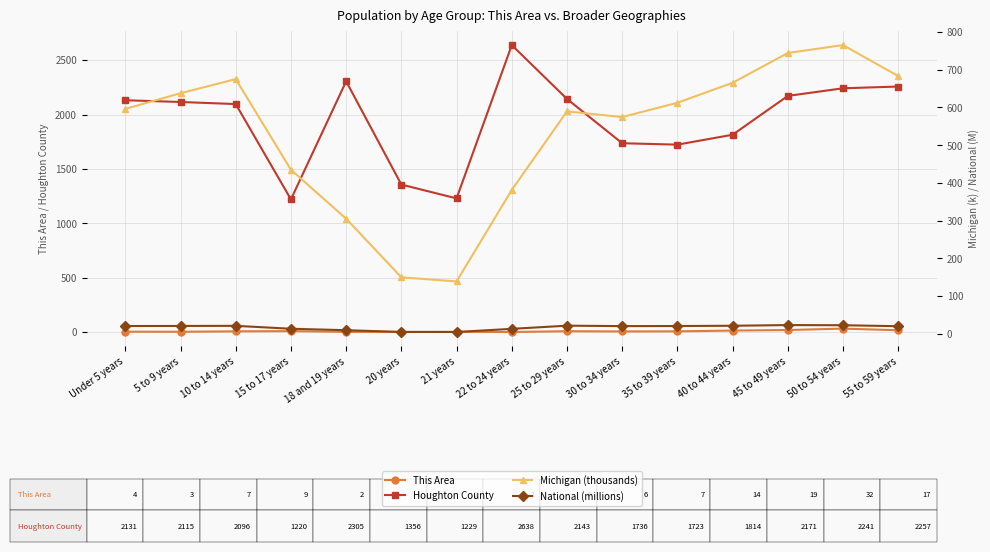

Rank the series by their maximum value, from highest to lowest.

Houghton County, Michigan (thousands), This Area, National (millions)